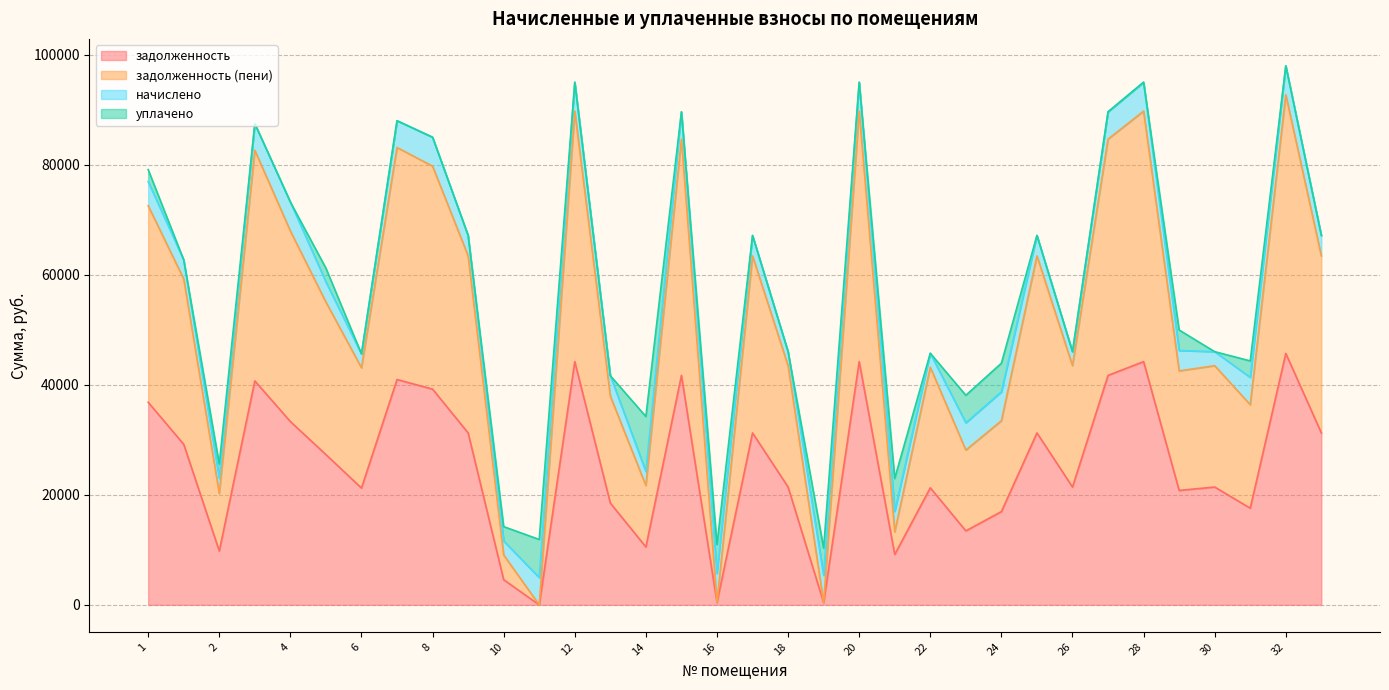

What is the label of the 5th point from the right?

29